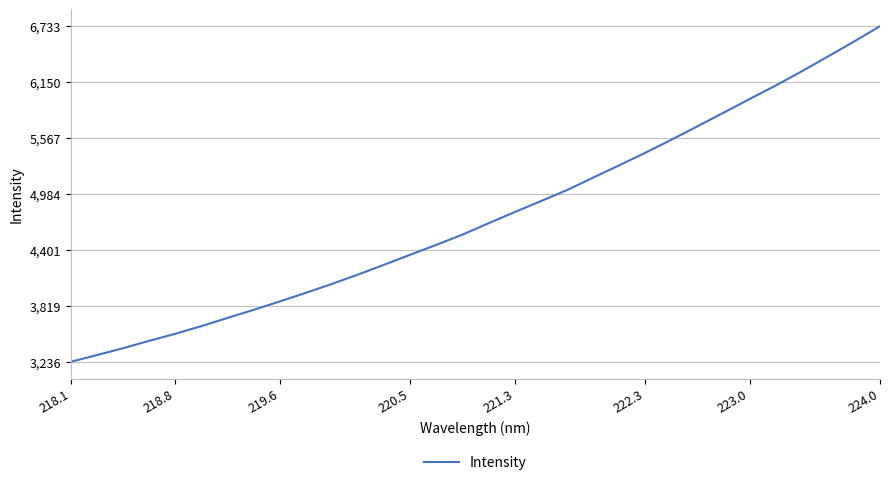

What is the maximum value shown in the chart?

6733.3